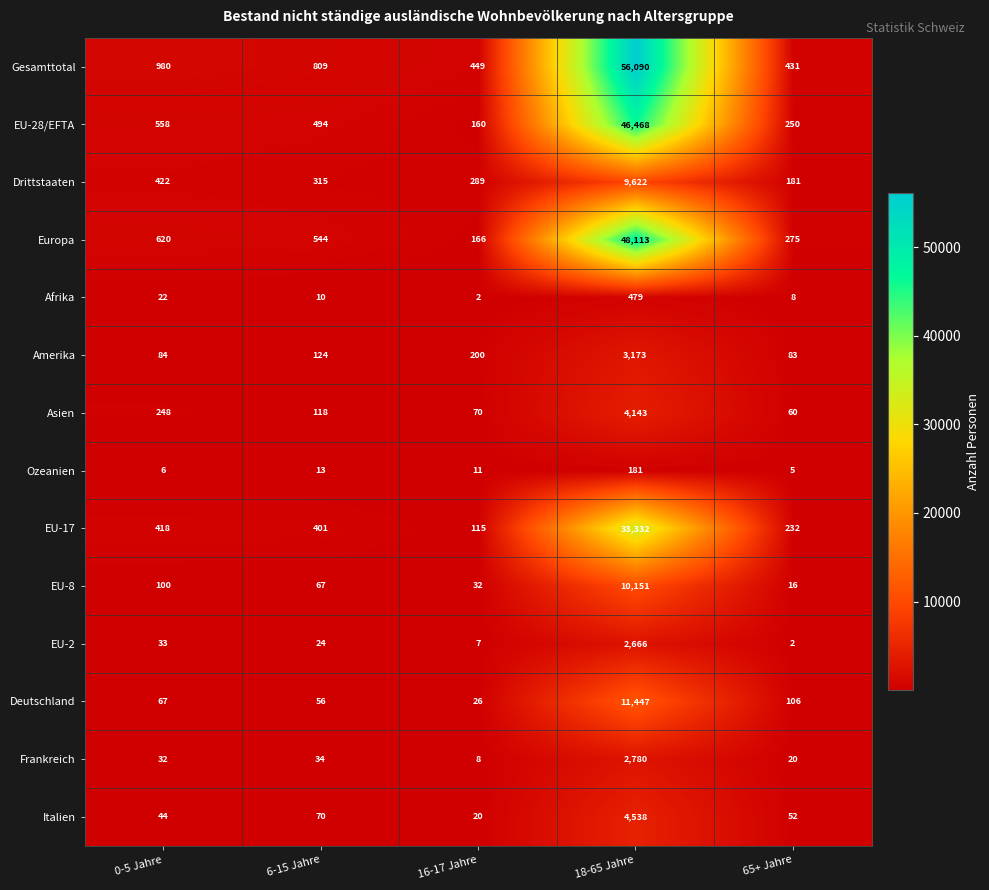

At which category is the sum across all series the highest?

18-65 Jahre